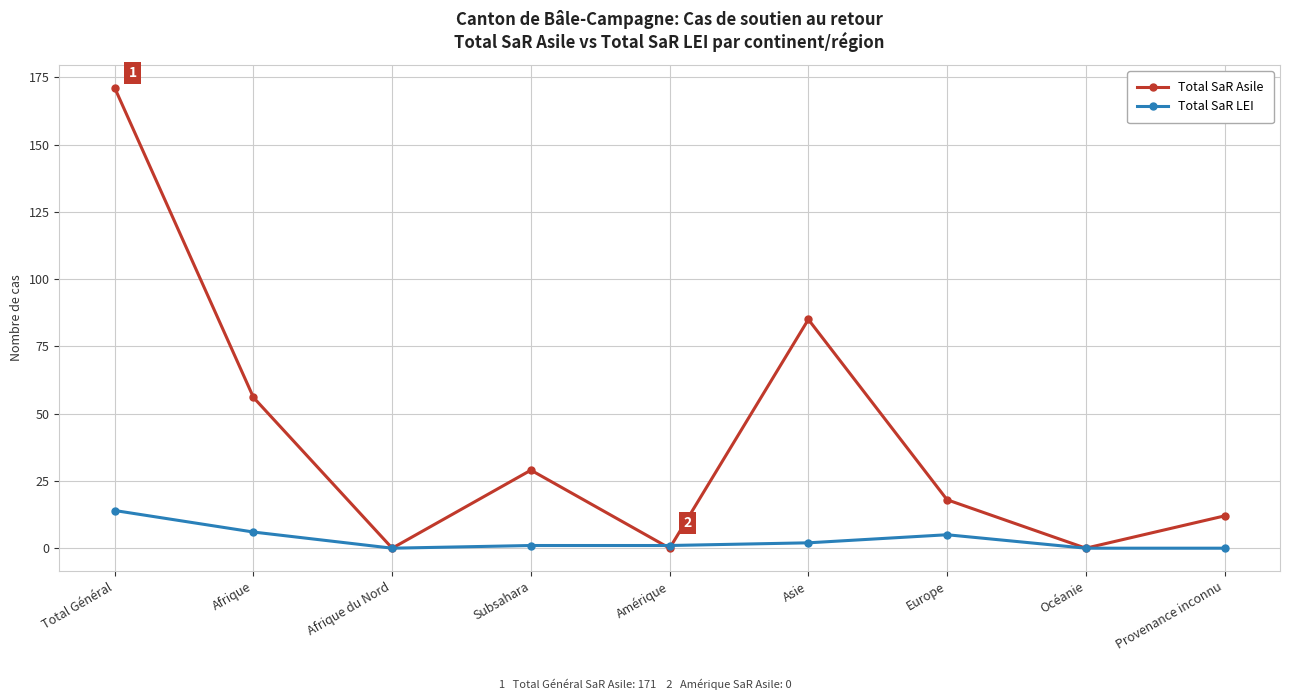

What is the difference between the highest and lowest values at Europe?

13